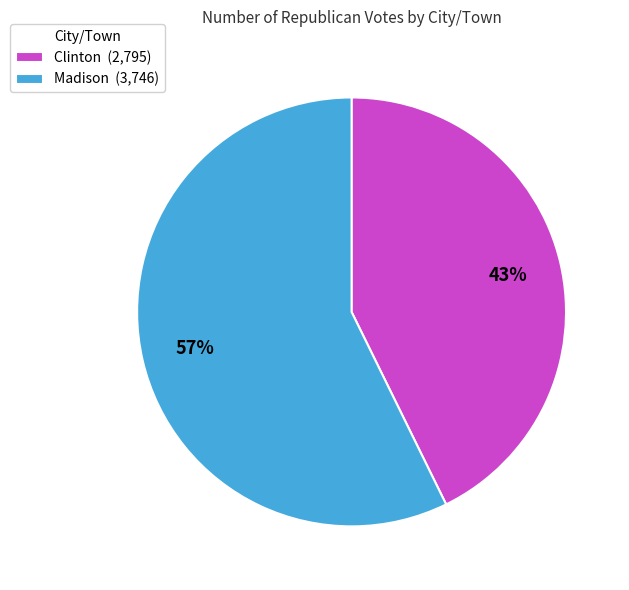

Is the sum of Madison and Clinton greater than half?

Yes